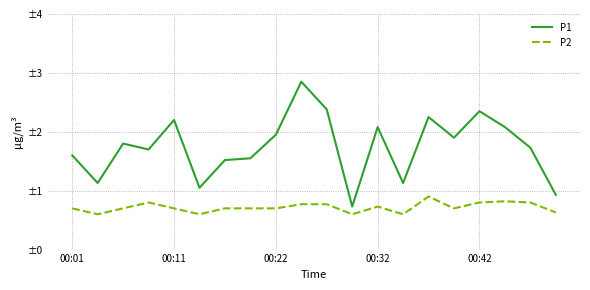

Which series has the widest spread of values?

P1